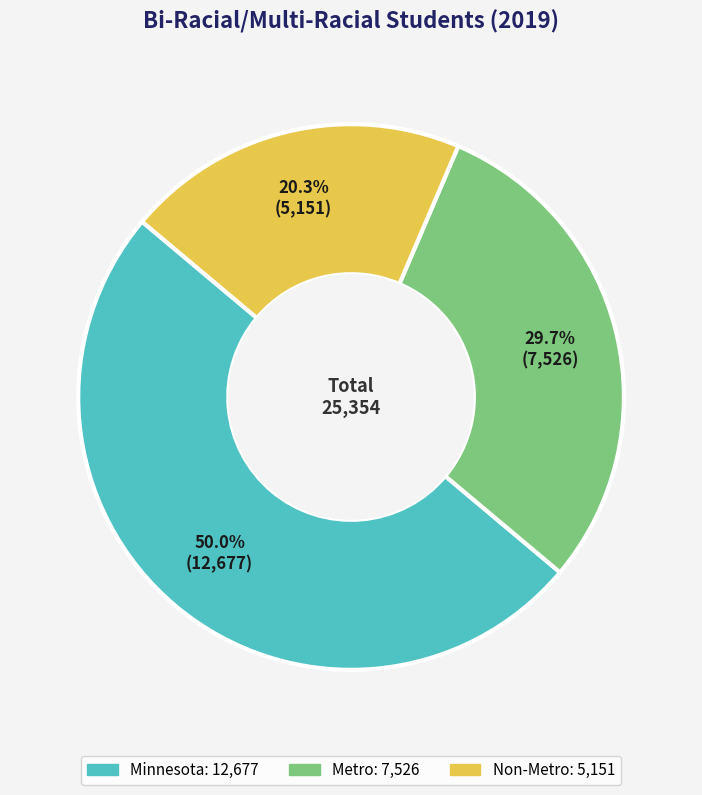

To the nearest percent, what is the difference between the largest and smallest slice percentages?

30%